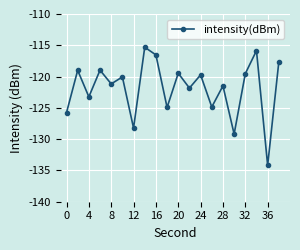

Count the number of data series in this chart.

1